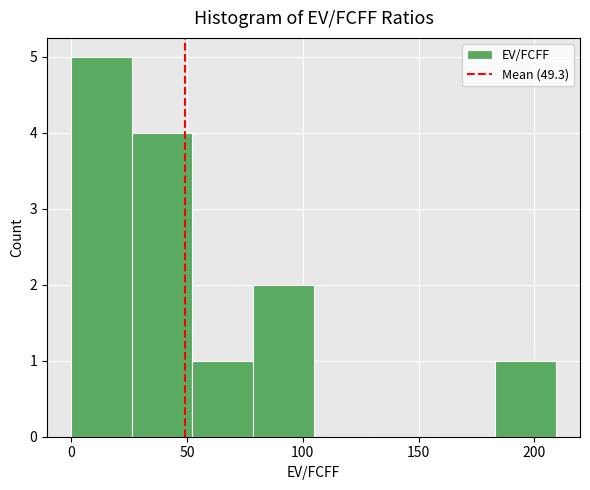

Over which range of the x-axis is the bar tallest?

0 to 25